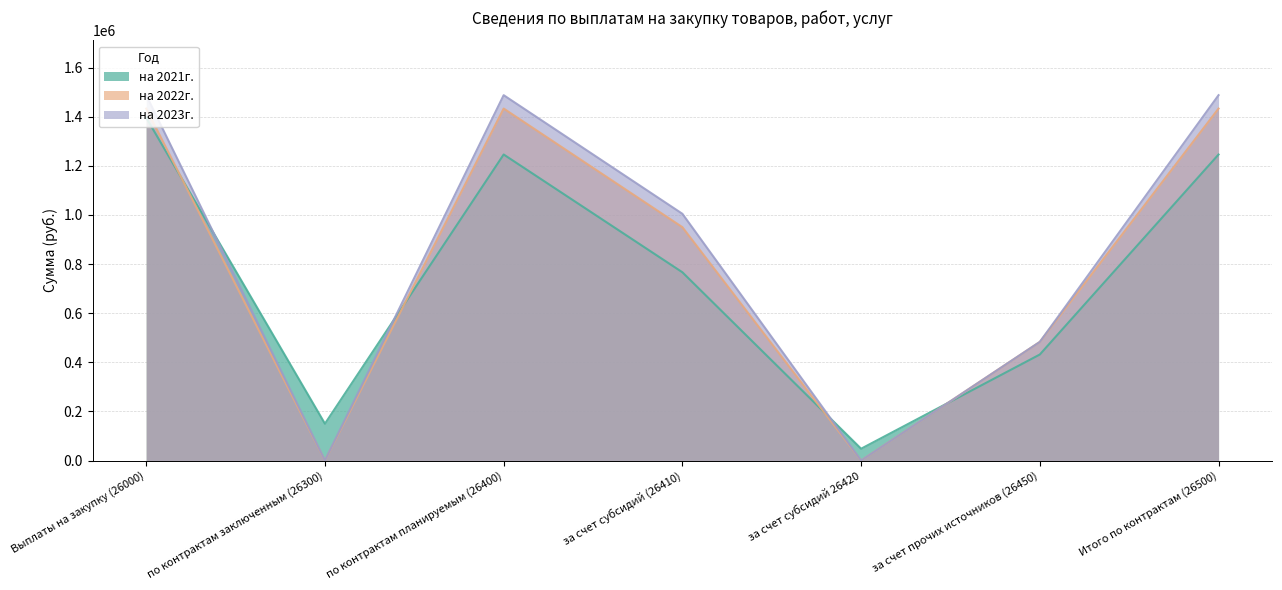

List the labels in order of на 2021г. value, largest first.

Выплаты на закупку (26000), по контрактам планируемым (26400), Итого по контрактам (26500), за счет субсидий (26410), за счет прочих источников (26450), по контрактам заключенным (26300), за счет субсидий 26420